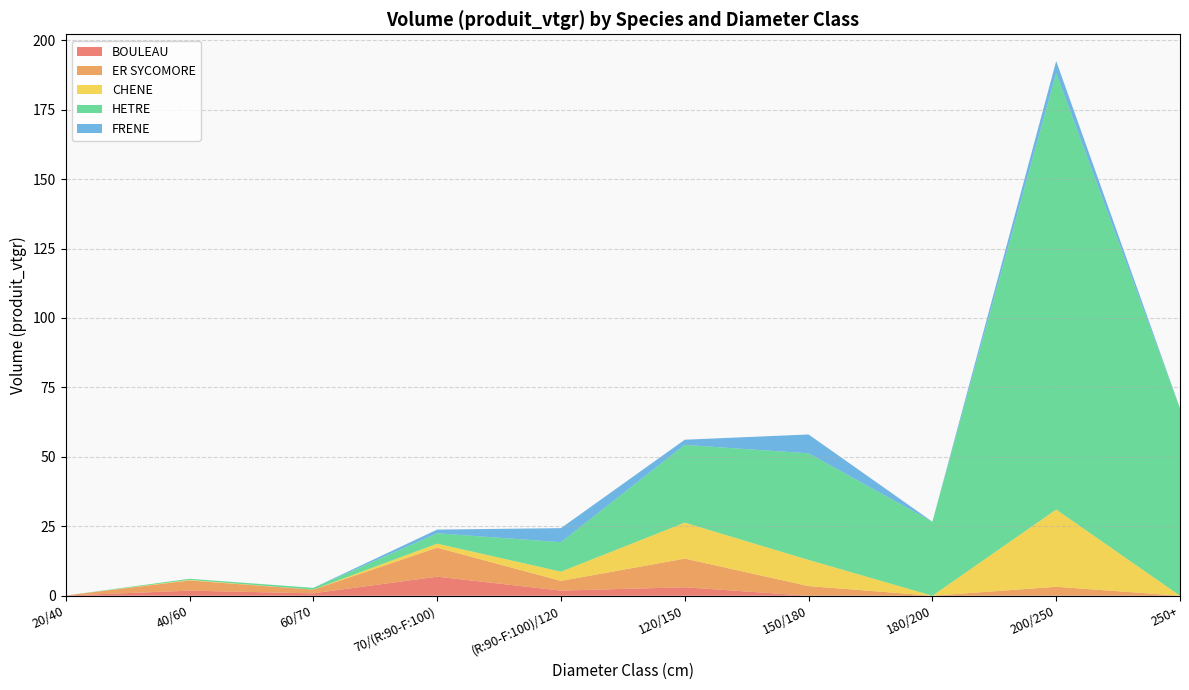

At which category is the sum across all series the highest?

200/250